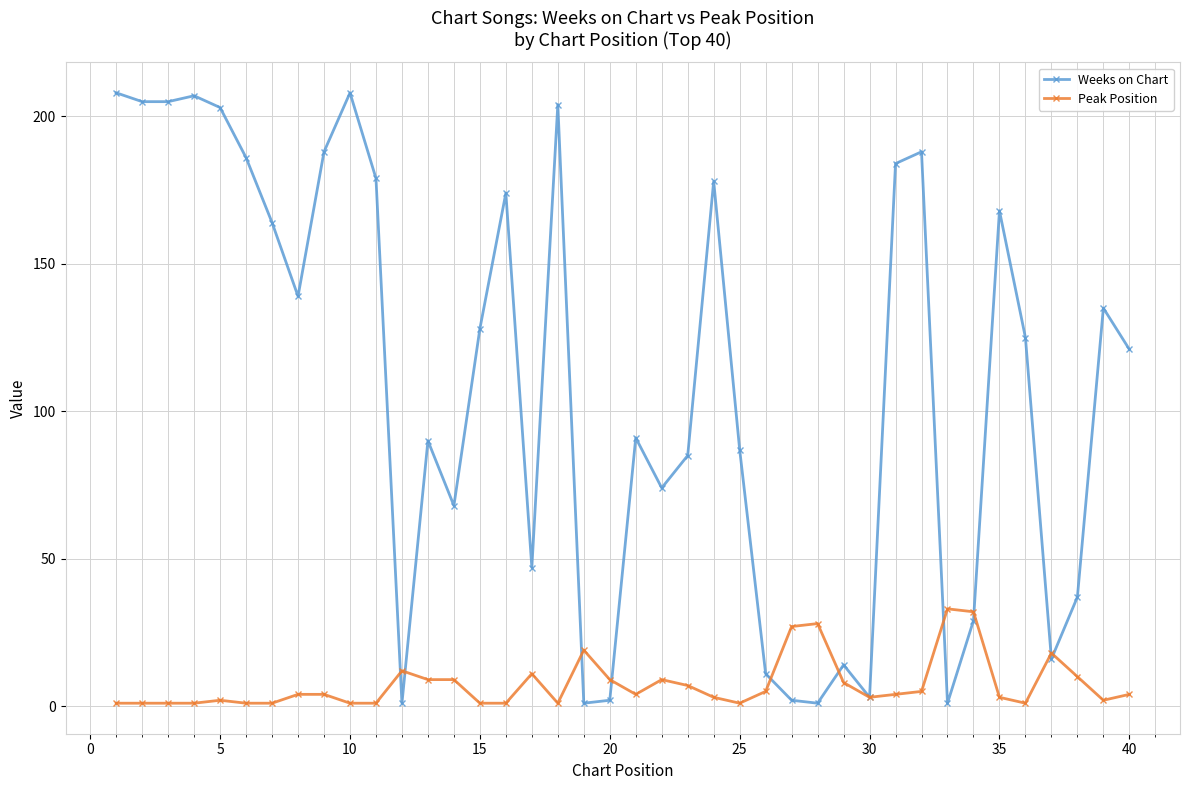

Which series has the widest spread of values?

Weeks on Chart